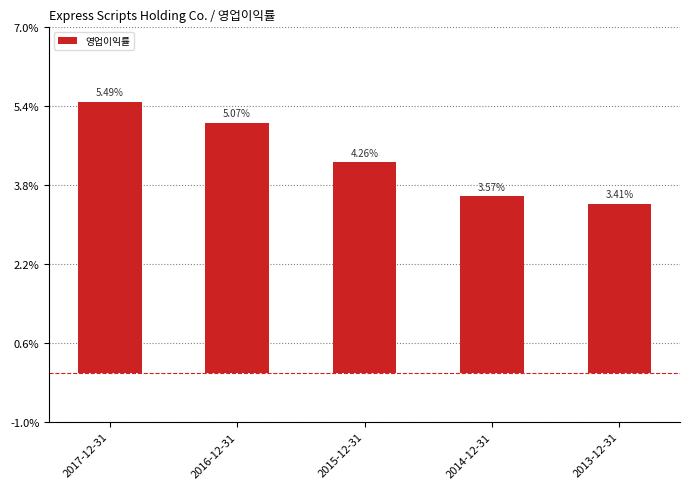

Are the bars horizontal?

No